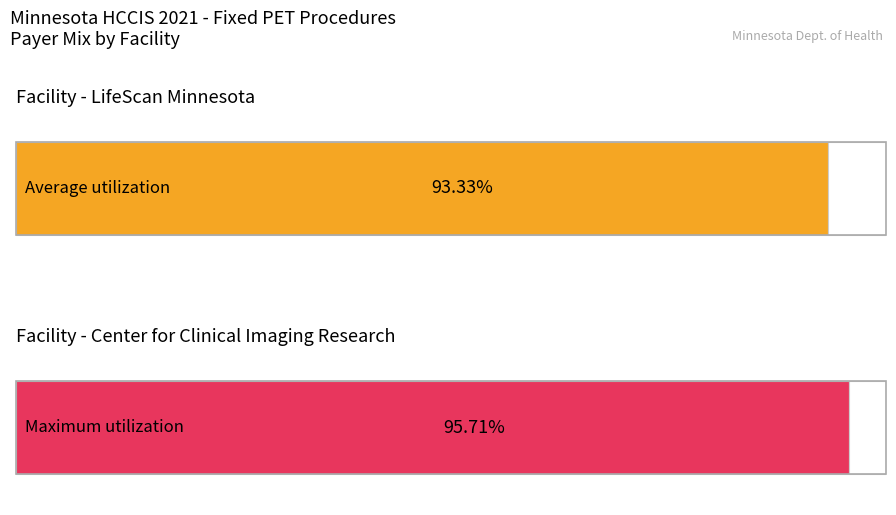

At Blue Cross Blue Shield, list the series in order from largest to smallest.

Maximum utilization, Average utilization